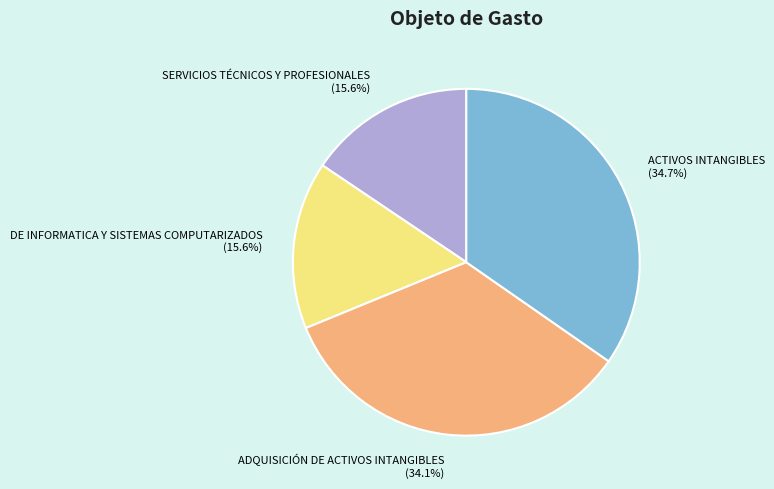

True or false: ACTIVOS INTANGIBLES accounts for 35% of the total.

True